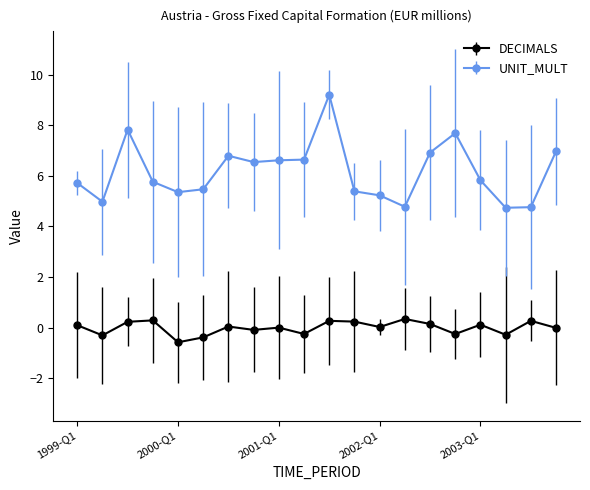

Rank the series by their average value, from highest to lowest.

UNIT_MULT, DECIMALS